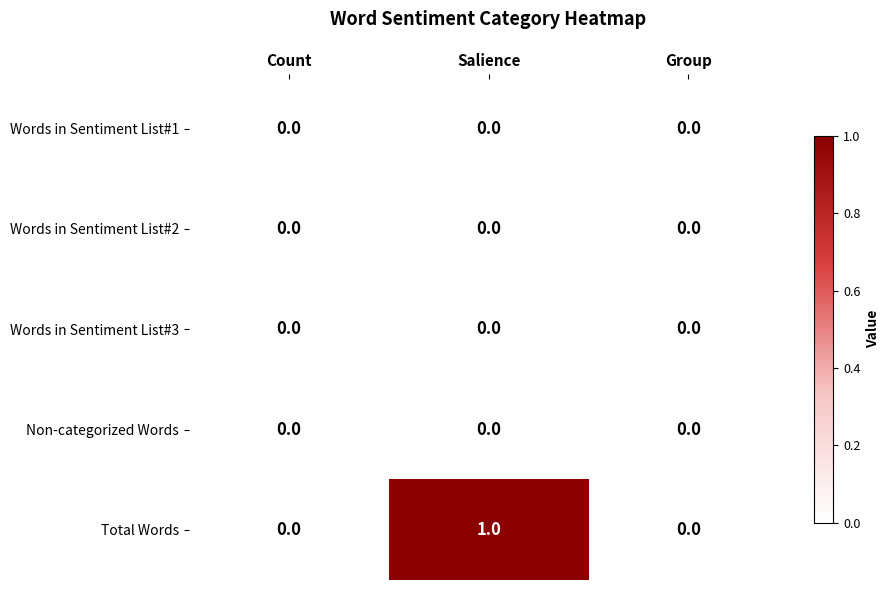

At which category is the sum across all series the highest?

Salience